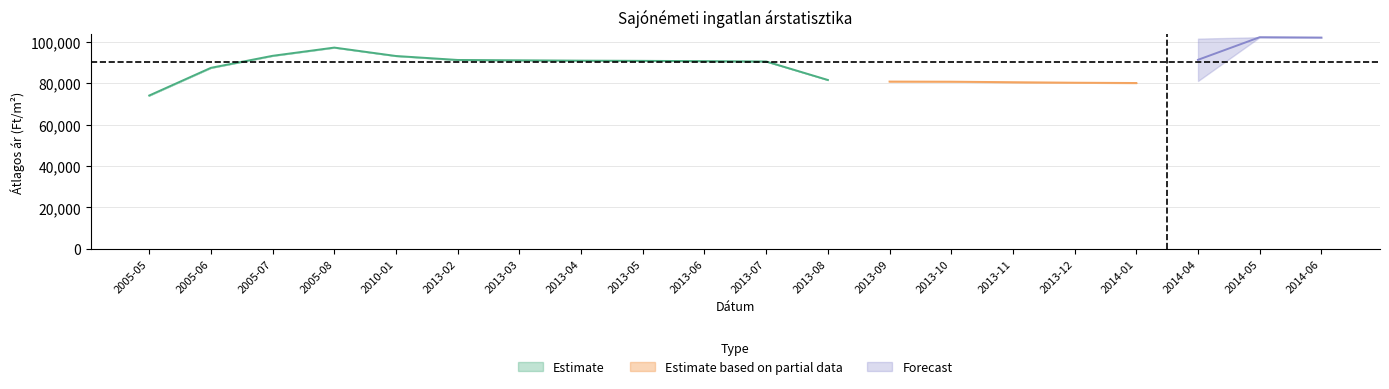

What is the label of the 2nd point from the left?

2005-06